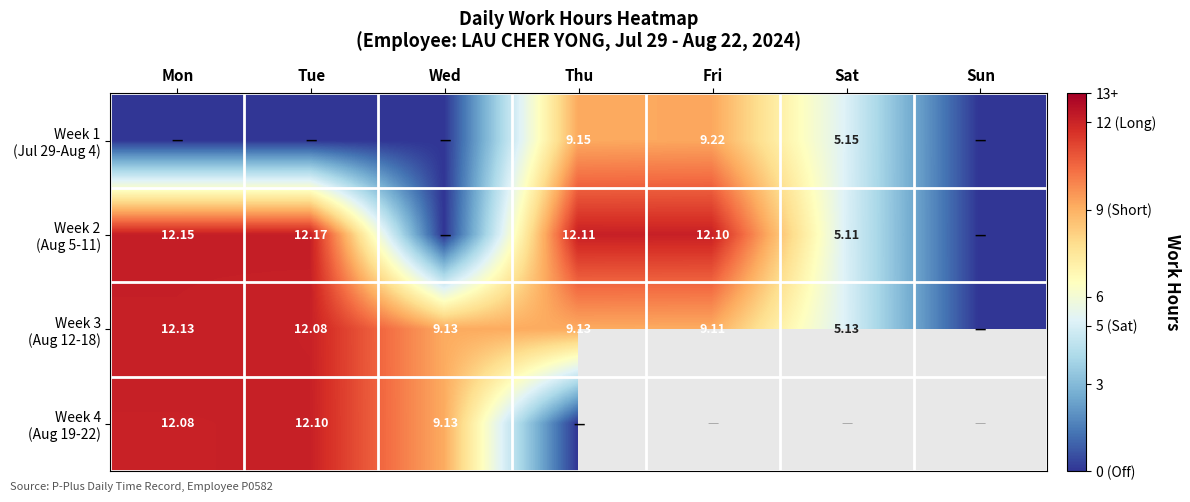

Which category has the lowest value in the Week 3 (Aug 12-18) series?

Sun